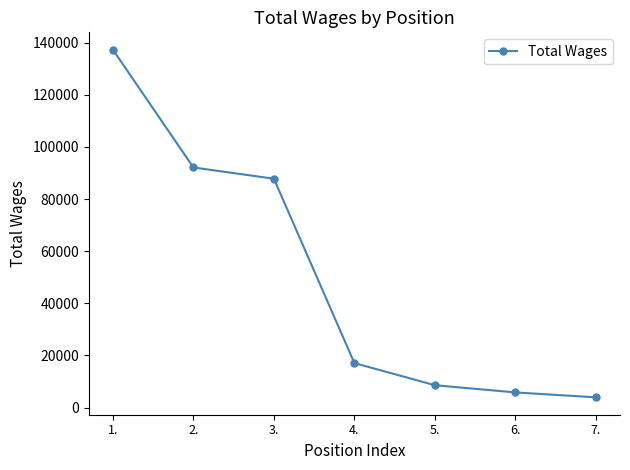

True or false: there are more than 1 points higher than both neighbors.

False